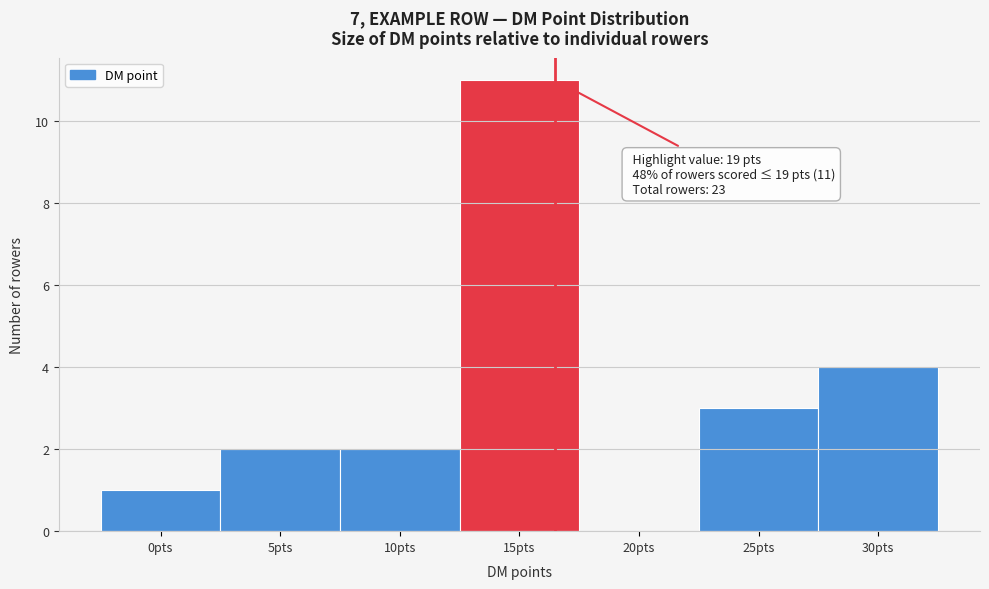

Reading left to right, transcribe all the data shown in this chart.

0pts=1	5pts=2	10pts=2	15pts=11	20pts=0	25pts=3	30pts=4